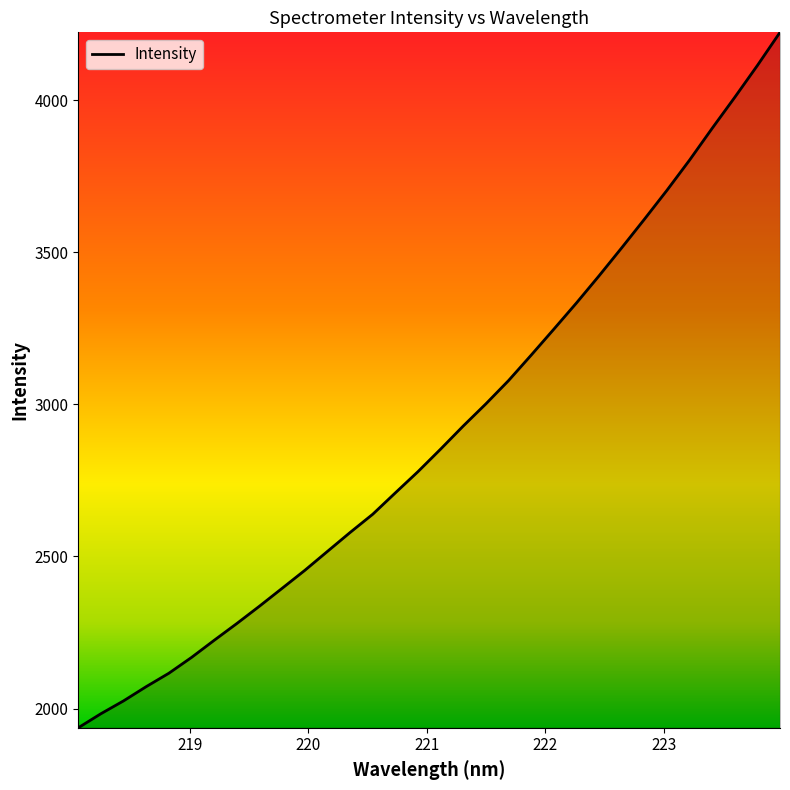

True or false: the data has more than 1 interior local peaks.

False